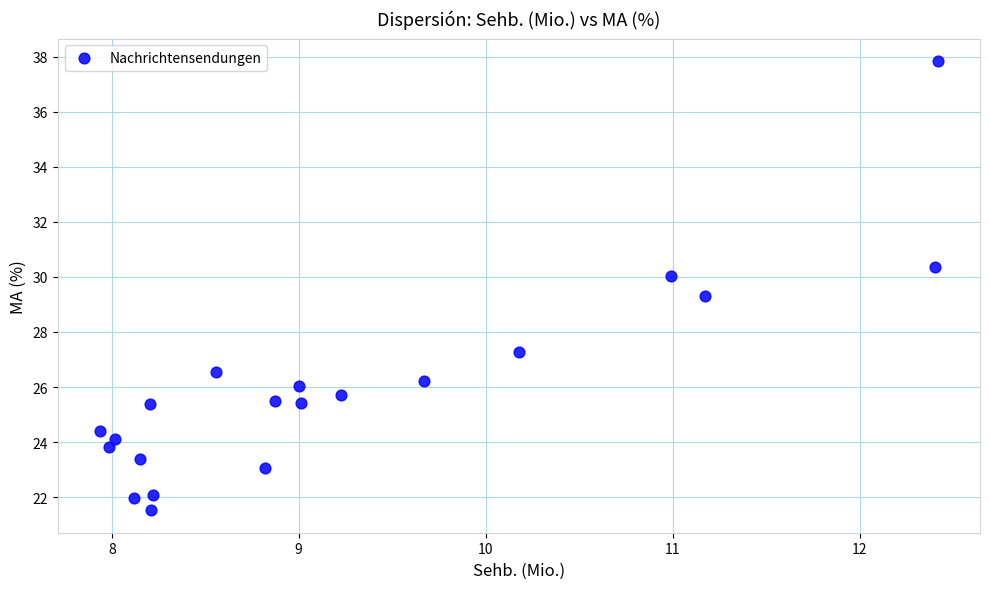

What is the range of Y values (max minus min)?

16.3